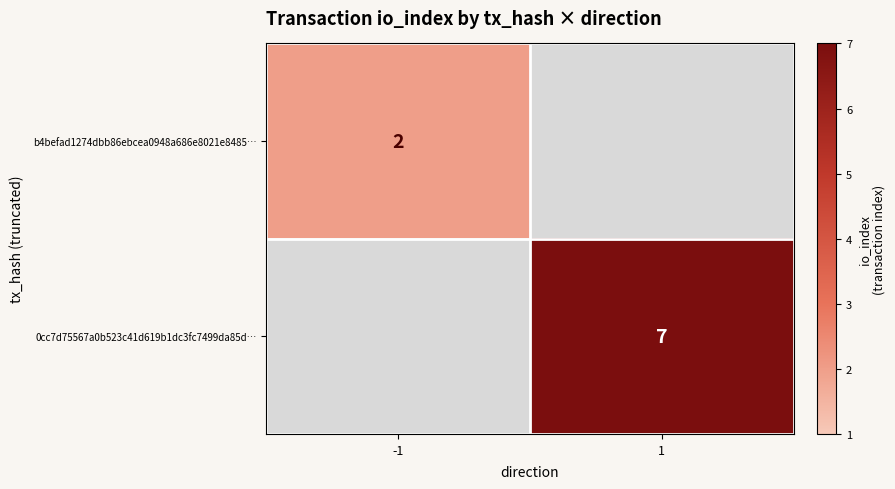

True or false: 0cc7d75567a0b523c41d619b1dc3fc7499da85d… has a value of 10 at 1.

False